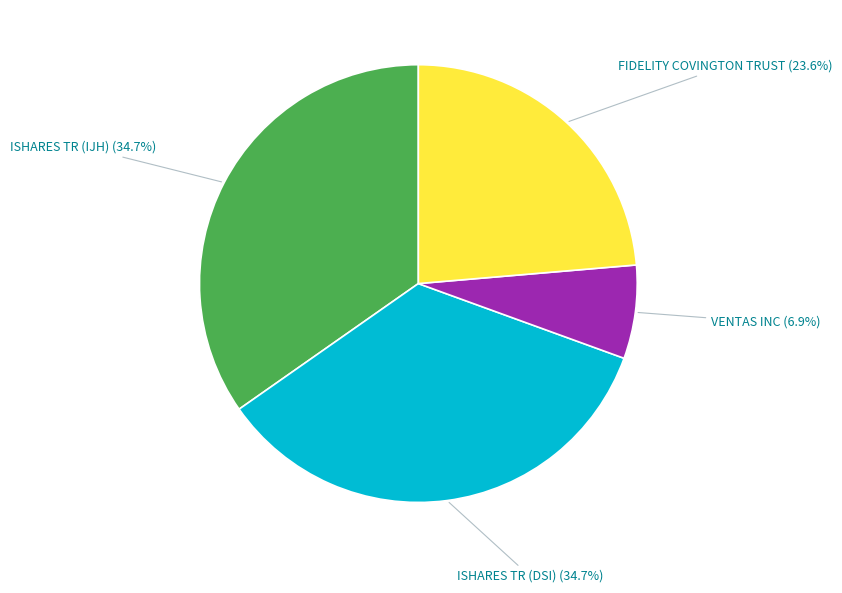

True or false: ISHARES TR (DSI) accounts for 35% of the total.

True